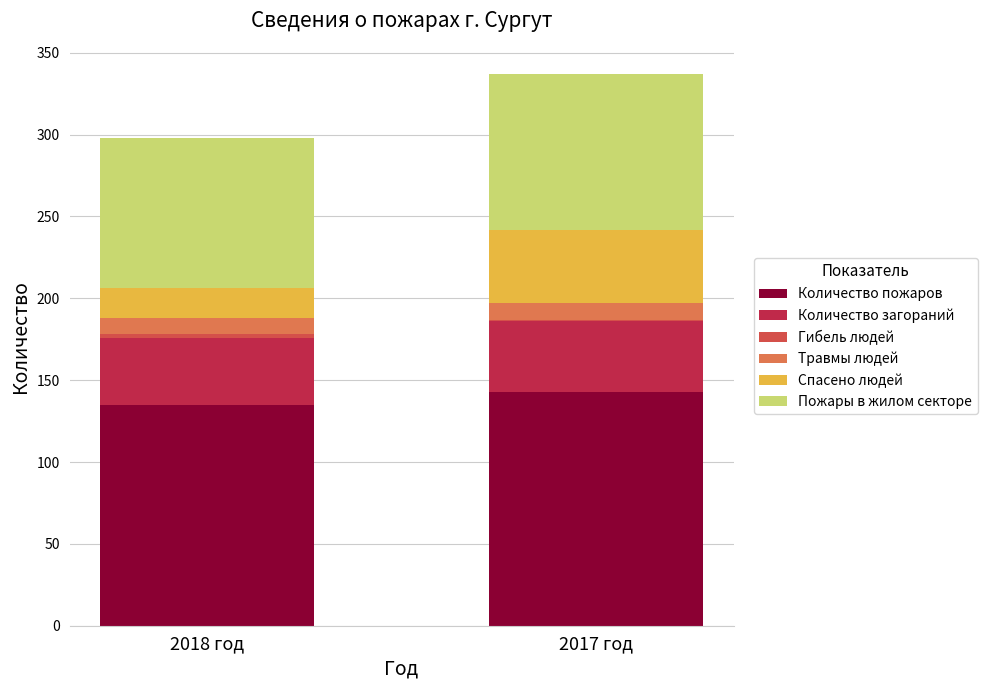

Is it true that Количество пожаров equals 135 at 2018 год?

True